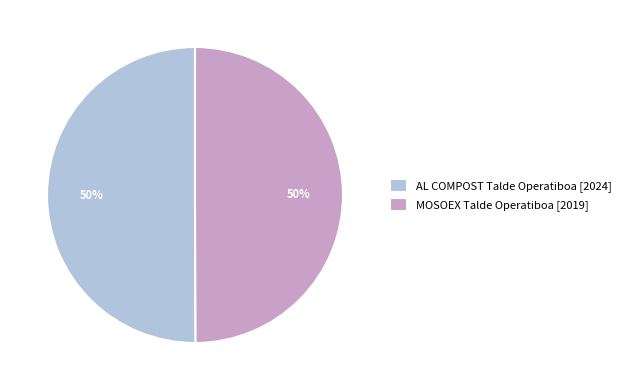

True or false: MOSOEX Talde Operatiboa [2019] accounts for 50% of the total.

True